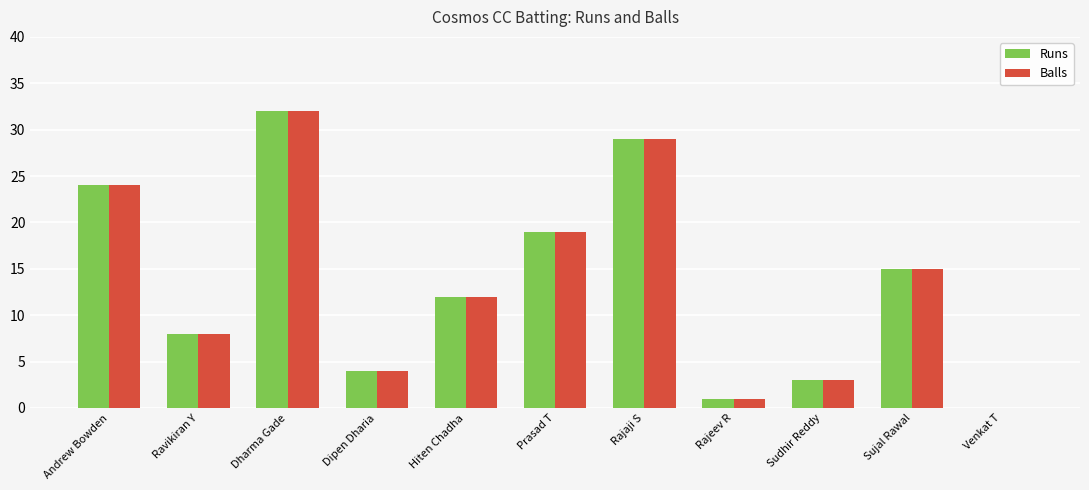

At which label is Runs closest to 16?

Sujal Rawal